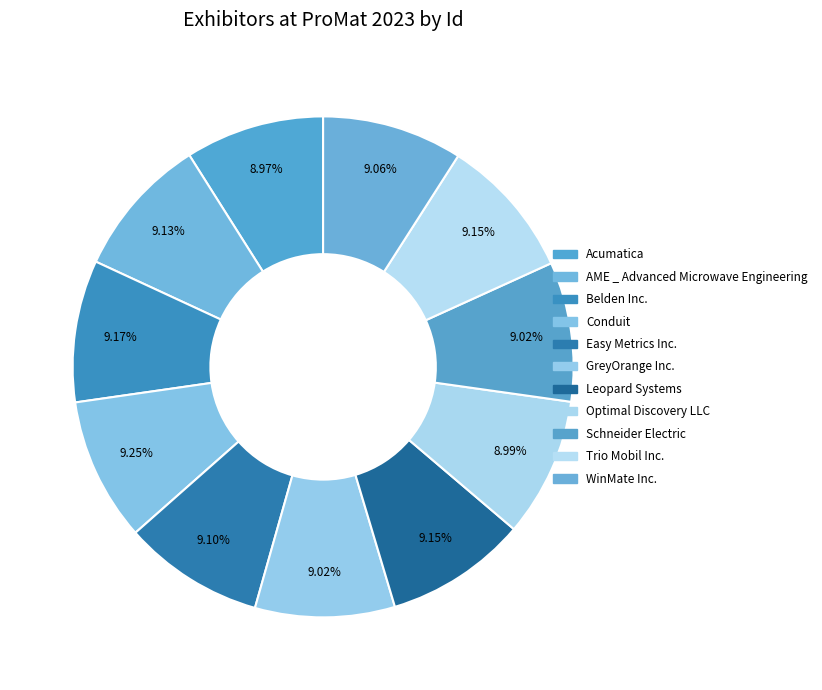

Count the number of slices in the pie.

11